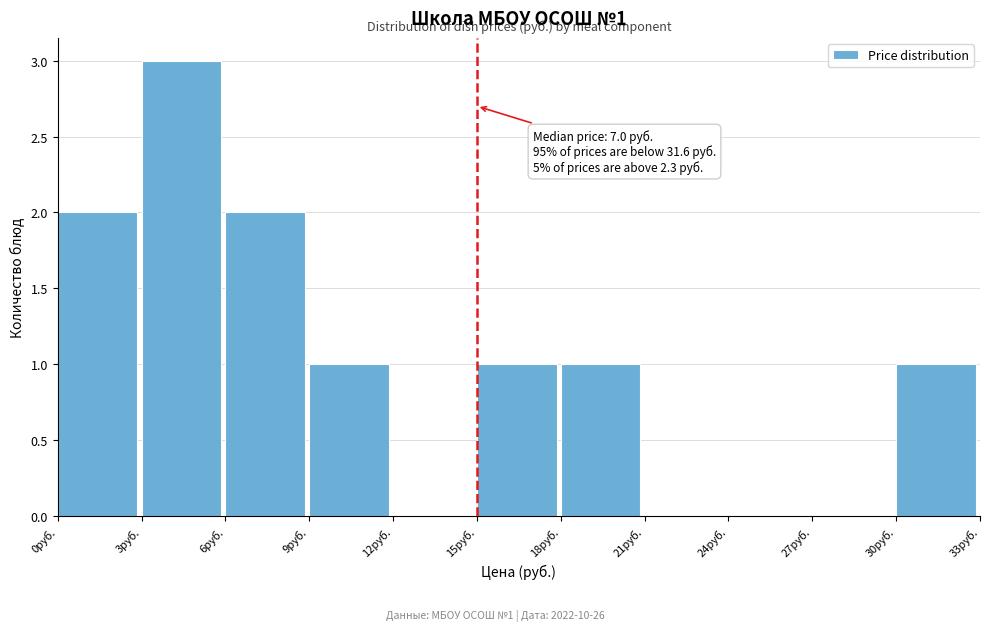

Which range on the x-axis has the tallest bar?

3 to 6